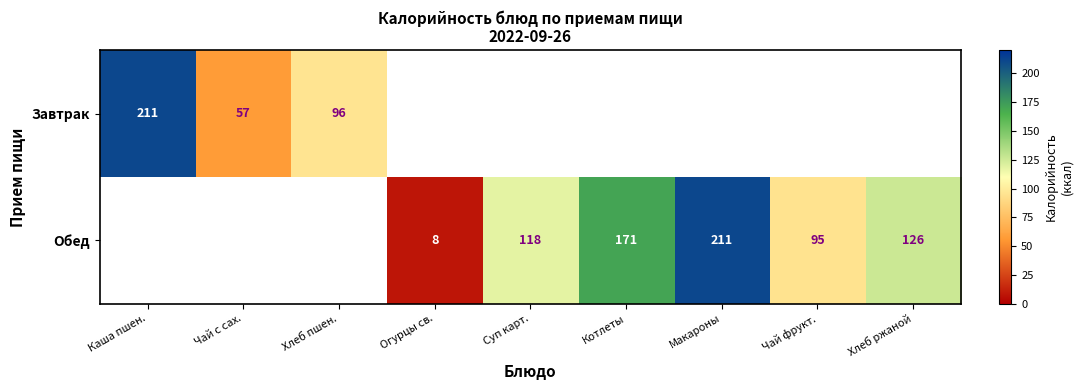

Is the value of Обед at Хлеб ржаной greater than the value of Завтрак at Хлеб пшен.?

Yes